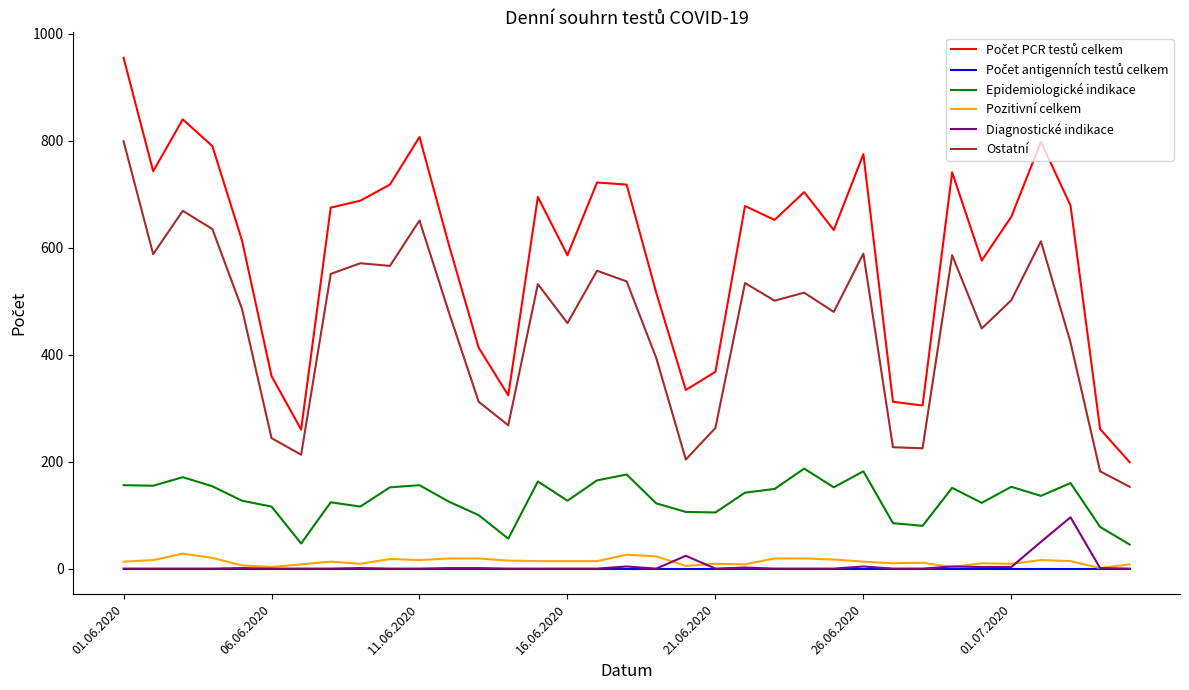

What is the greatest value displayed?

955